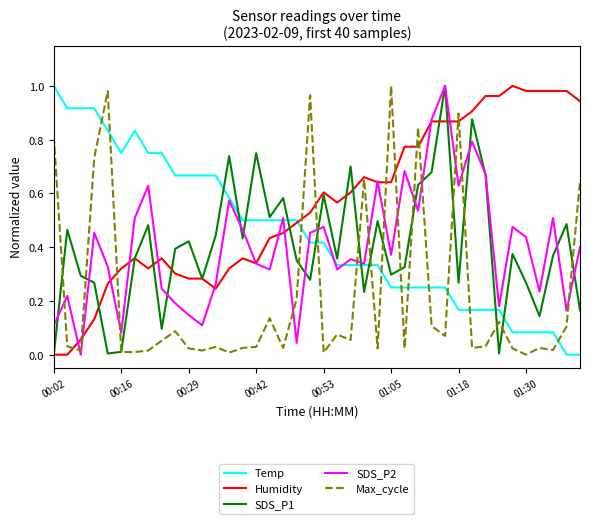

How many times do Temp and Max_cycle cross each other?

13